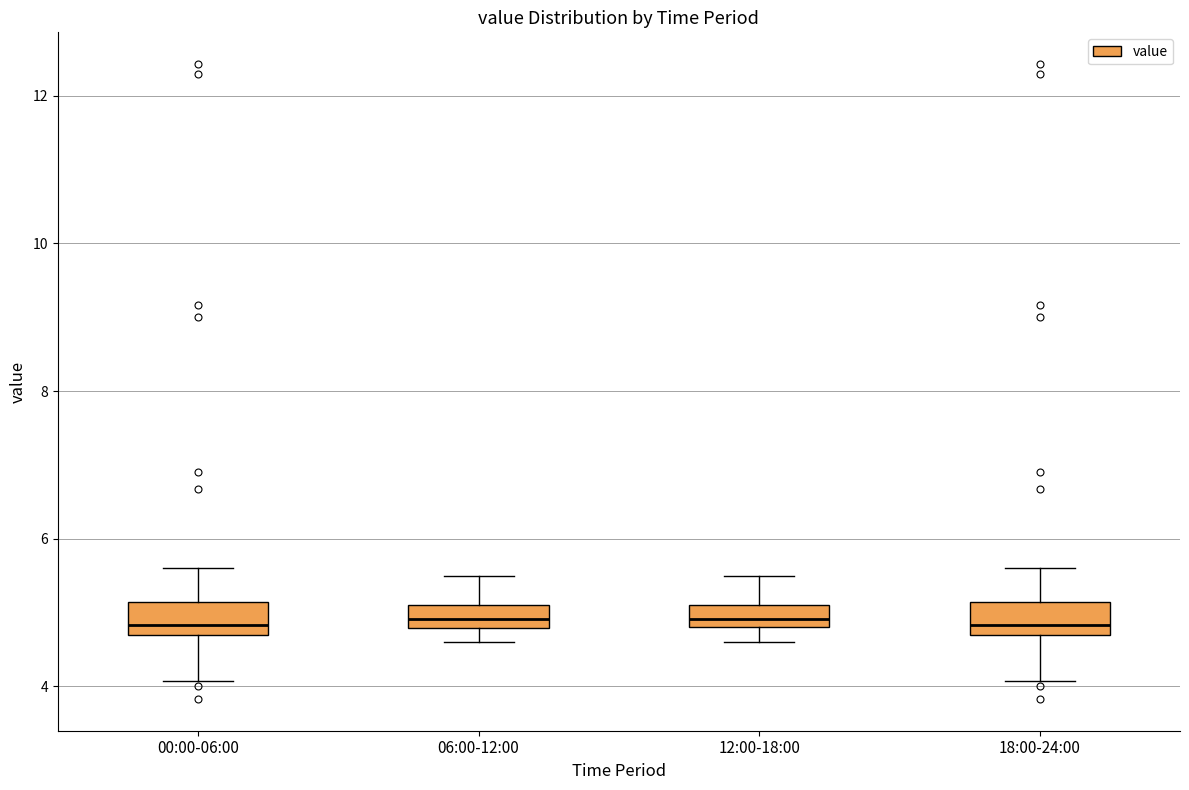

Where does the median line of the box for 18:00-24:00 sit on the y-axis? The values are not printed on the chart, so give them approximately, as read against the axis.

4.8